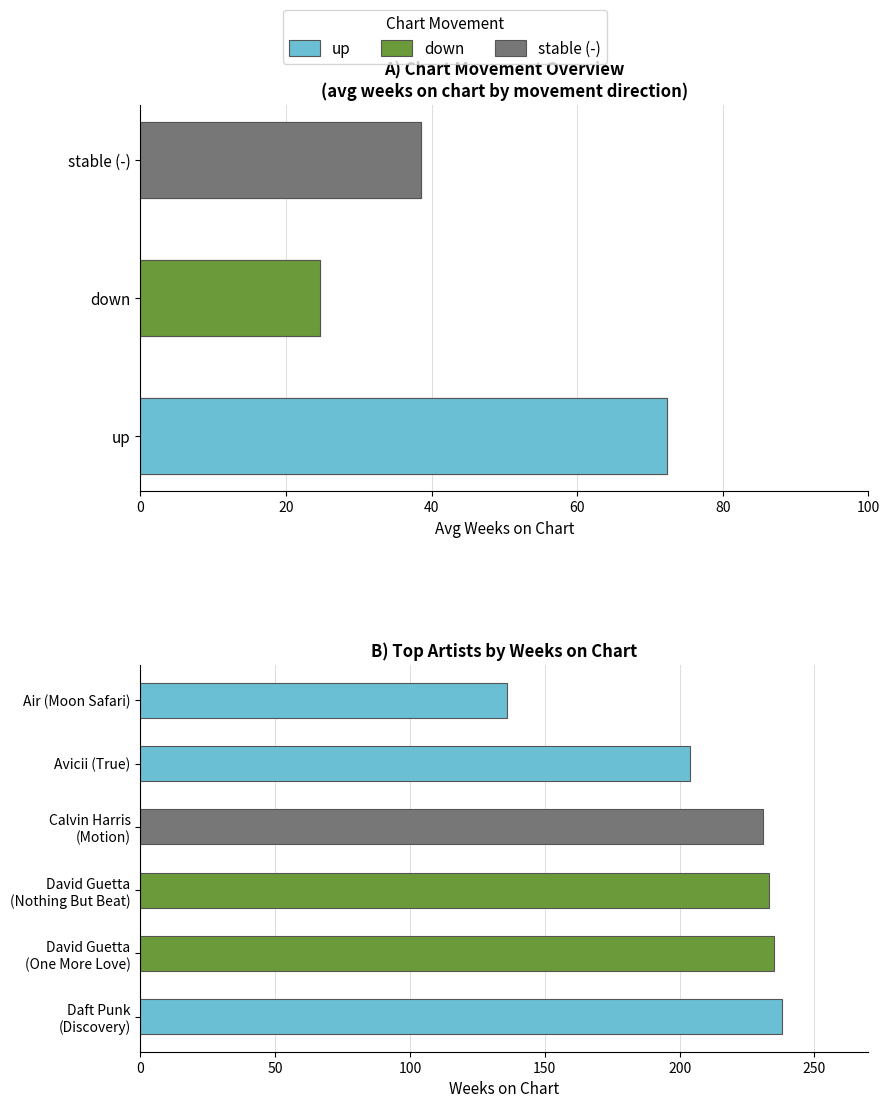

Does the chart contain stacked bars?

No